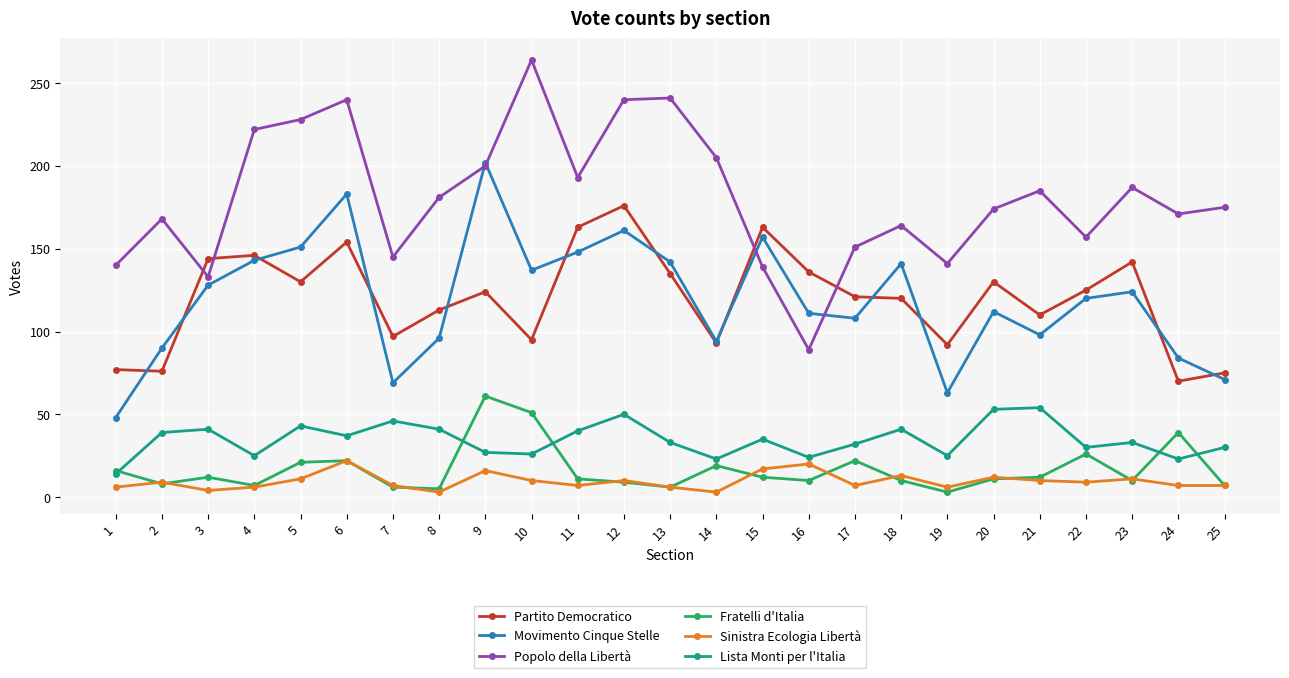

True or false: Partito Democratico and Lista Monti per l'Italia intersect in this chart.

False